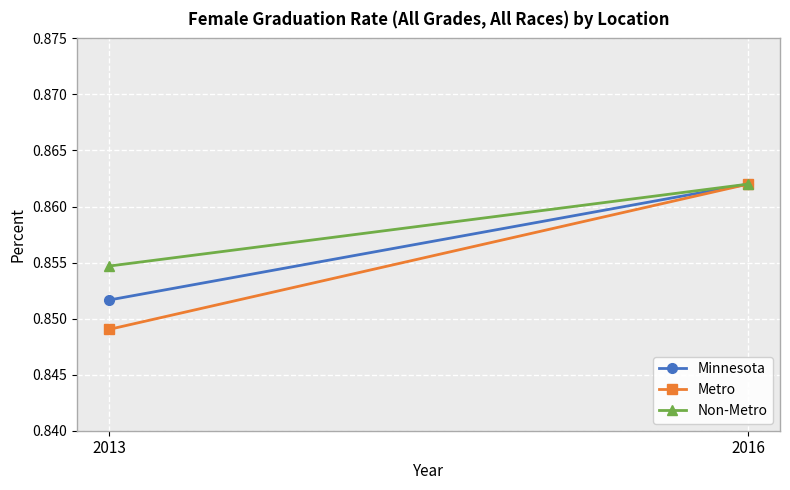

Reading left to right, what are all the values shown in this chart?

Minnesota: 2013=0.9	2016=0.9
Metro: 2013=0.8	2016=0.9
Non-Metro: 2013=0.9	2016=0.9